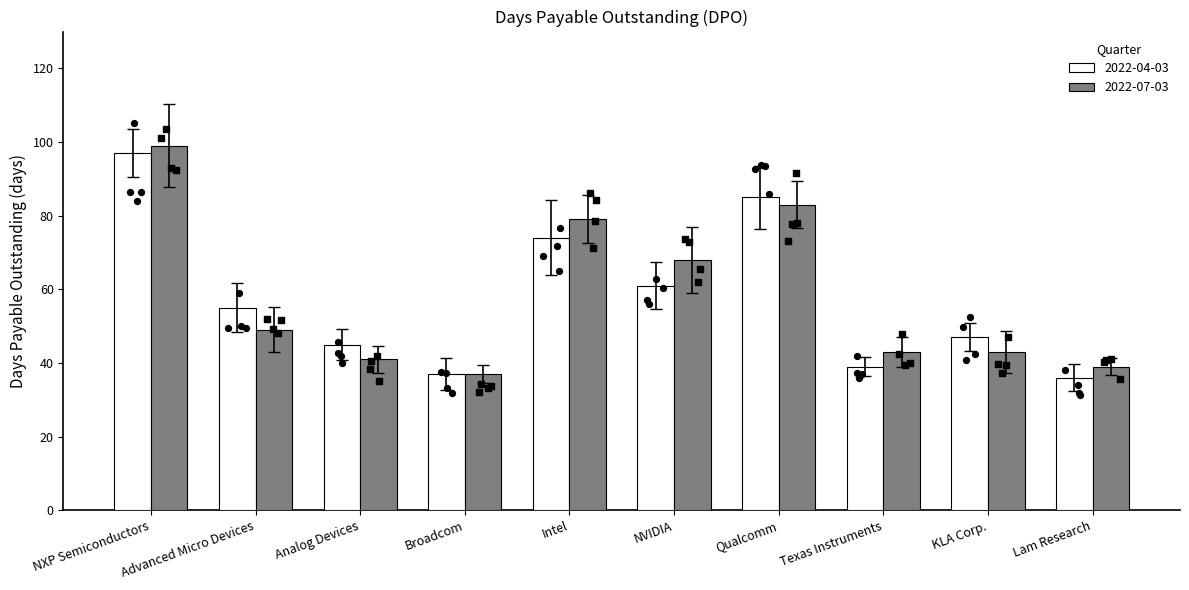

What are all the series names shown in the legend?

2022-04-03, 2022-07-03